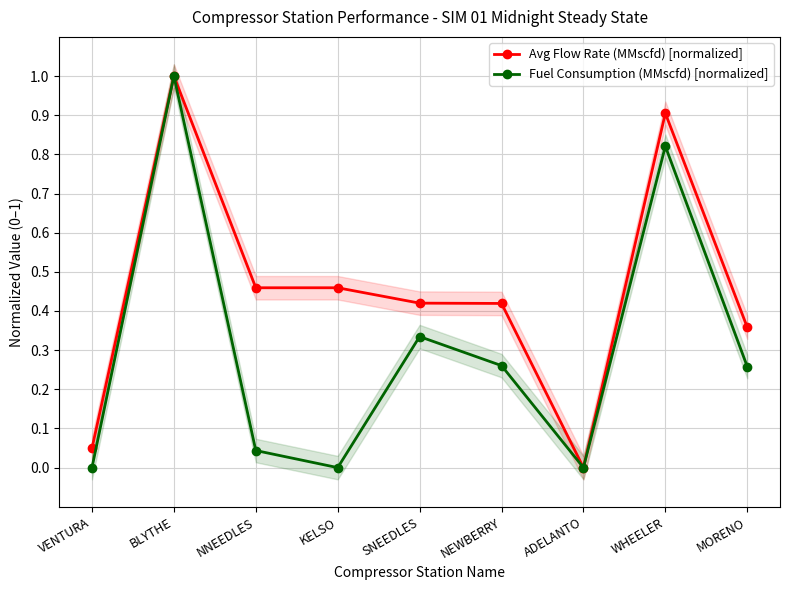

What is the value of the Avg Flow Rate (MMscfd) [normalized] point at the 3rd from the left?

0.5